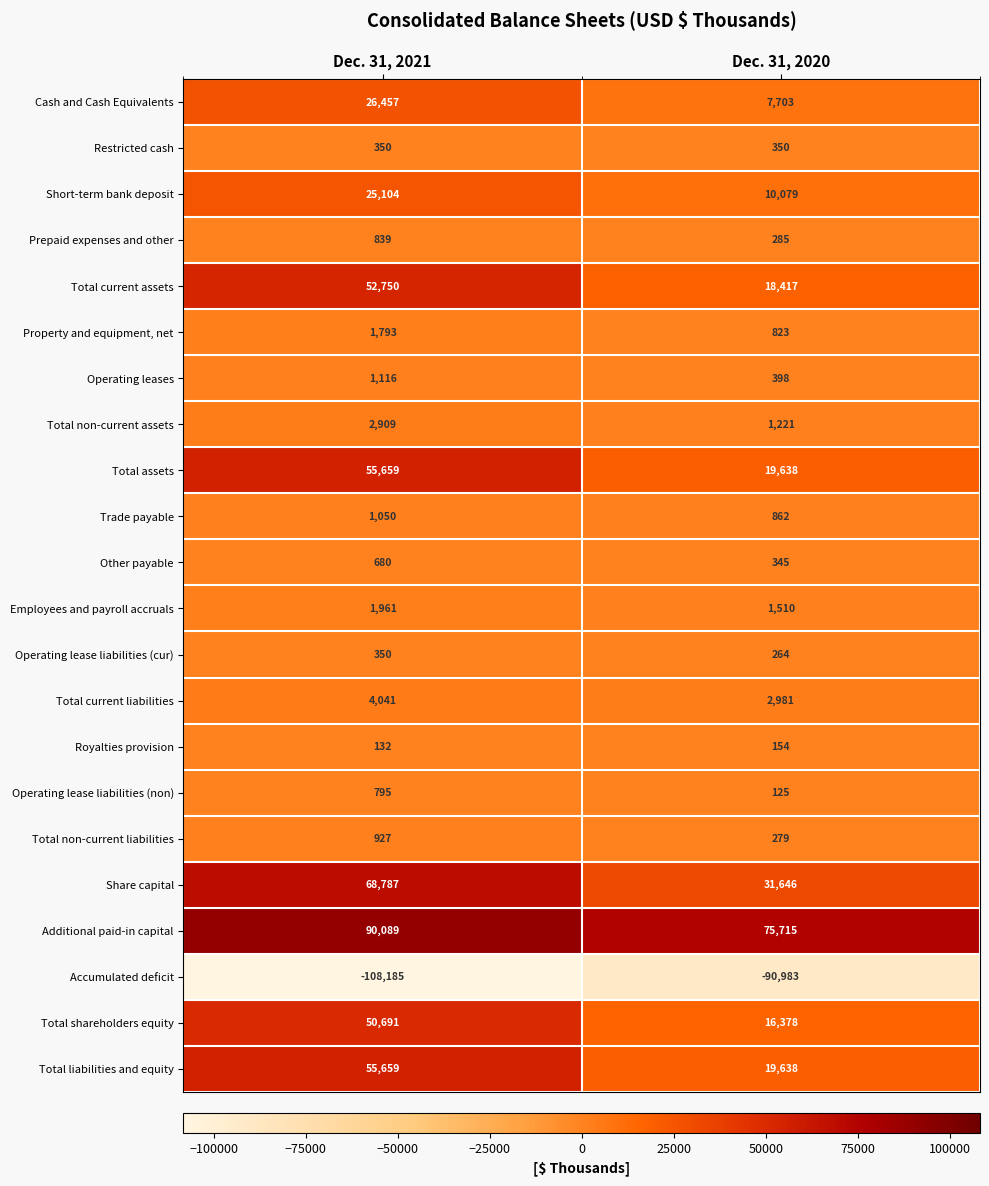

Is it true that Short-term bank deposit equals 10079 at Dec. 31, 2020?

True